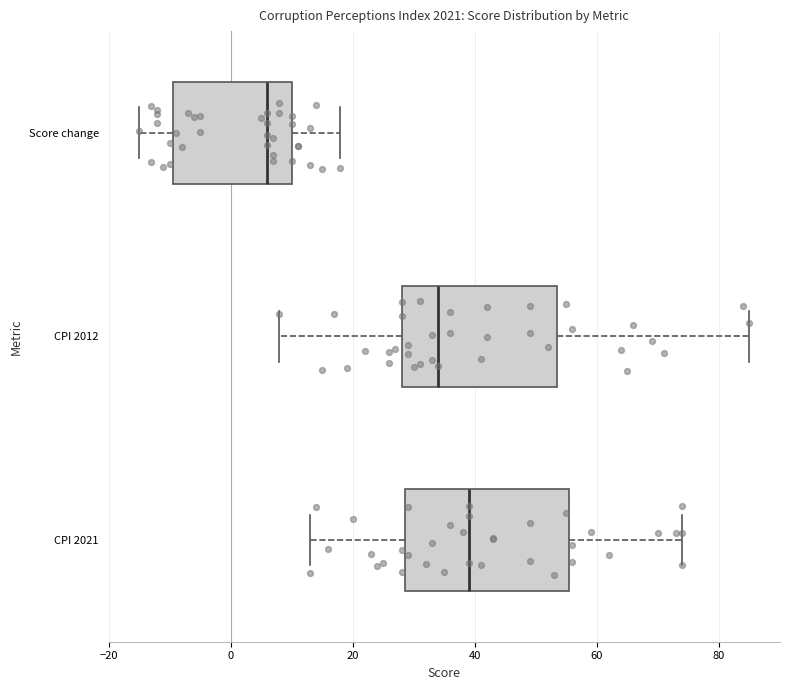

Reading bottom to top, transcribe this box plot: for each box, give where its median line is, the range the box spans, and where its two whiskers end, as read against the x-axis. The values are not printed on the chart, so give them approximately, as read against the axis.

CPI 2021: median 40, box 28 to 56, whiskers 14 to 74
CPI 2012: median 34, box 28 to 54, whiskers 8 to 86
Score change: median 6, box -10 to 10, whiskers -14 to 18